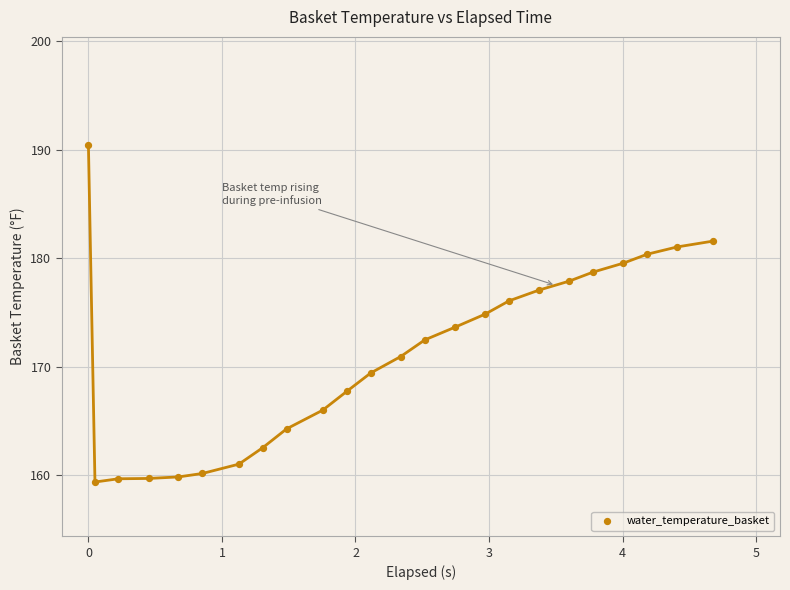

What is the range of X values (max minus min)?

4.7